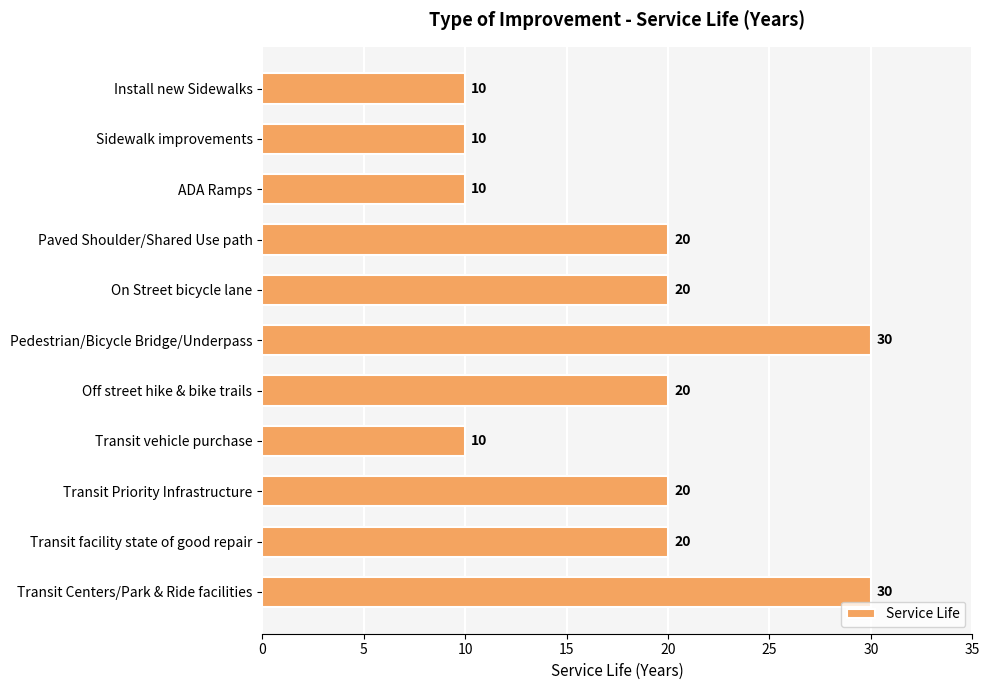

True or false: the data shows 20 at Paved Shoulder/Shared Use path.

True